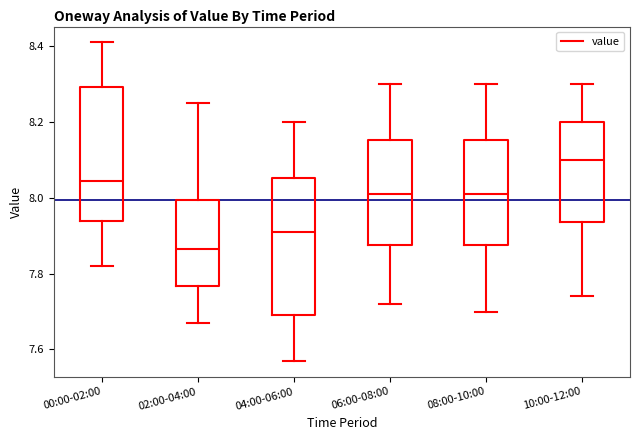

Reading left to right, read every box against the y-axis: the position of its median line, the range the box covers, and the ends of its whiskers. The values are not printed on the chart, so give them approximately, as read against the axis.

00:00-02:00: median 8.04, box 7.94 to 8.30, whiskers 7.82 to 8.42
02:00-04:00: median 7.86, box 7.76 to 8.00, whiskers 7.68 to 8.26
04:00-06:00: median 7.92, box 7.70 to 8.06, whiskers 7.58 to 8.20
06:00-08:00: median 8.02, box 7.88 to 8.16, whiskers 7.72 to 8.30
08:00-10:00: median 8.02, box 7.88 to 8.16, whiskers 7.70 to 8.30
10:00-12:00: median 8.10, box 7.94 to 8.20, whiskers 7.74 to 8.30